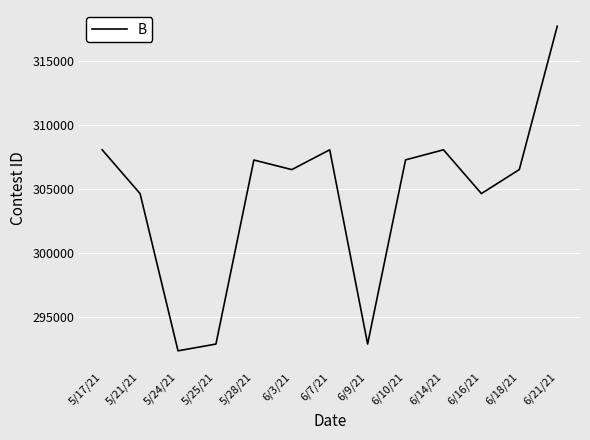

What is the sum of all values?

3956848